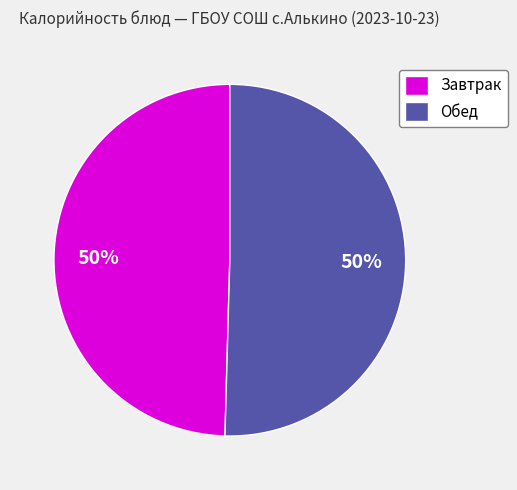

To the nearest percent, what percentage of the pie is Обед?

50%